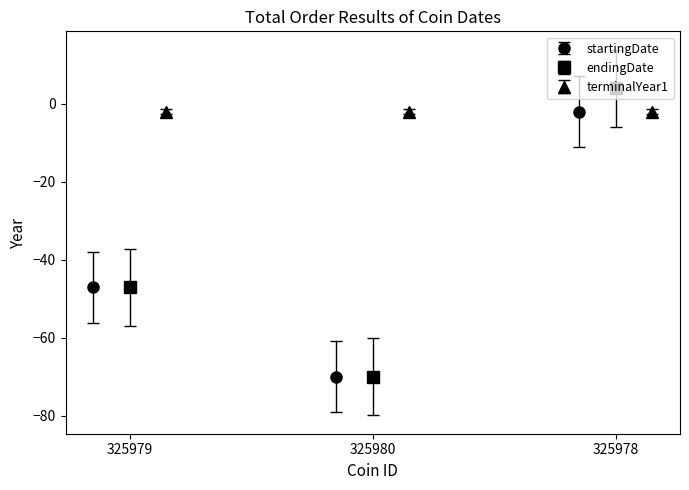

What is the lowest value of the startingDate series?

-70